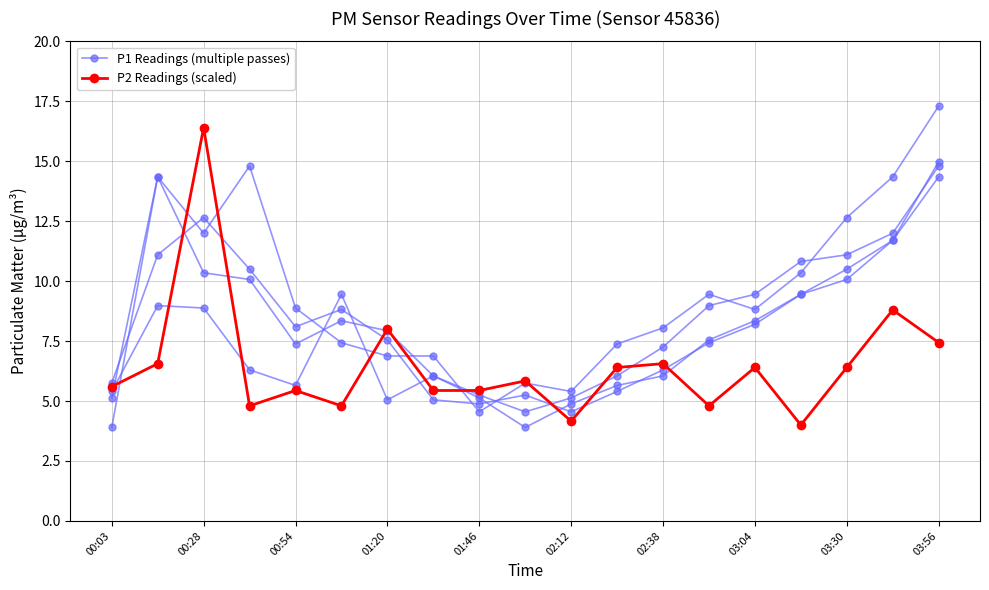

Which series ends up on top after the final intersection of P2 Readings (scaled) and P1 Readings (multiple passes)?

P1 Readings (multiple passes)